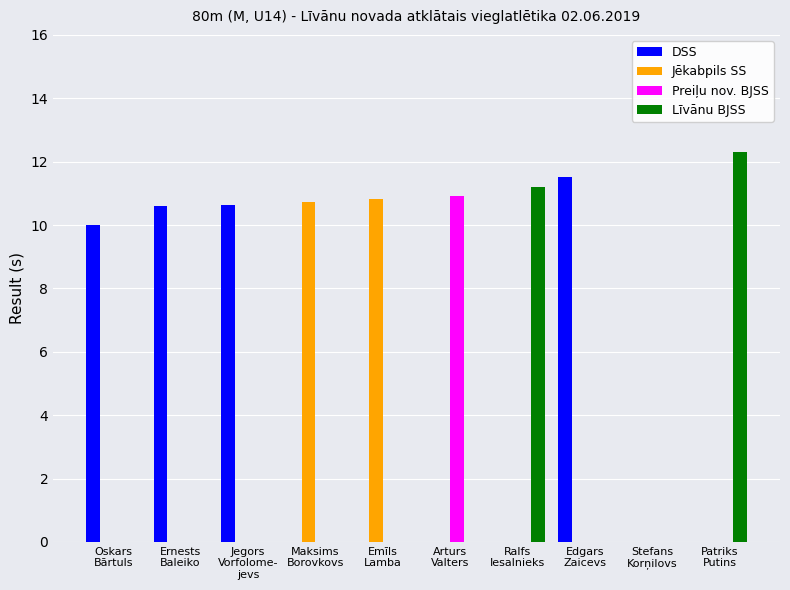

Reading left to right, transcribe all the data shown in this chart.

DSS: Oskars
Bārtuls=10.0	Ernests
Baleiko=10.6	Jegors
Vorfolome-
jevs=10.6	Maksims
Borovkovs=0.0	Emīls
Lamba=0.0	Arturs
Valters=0.0	Ralfs
Iesalnieks=0.0	Edgars
Zaicevs=11.5	Stefans
Korņilovs=0.0	Patriks
Putins=0.0
Jēkabpils SS: Oskars
Bārtuls=0.0	Ernests
Baleiko=0.0	Jegors
Vorfolome-
jevs=0.0	Maksims
Borovkovs=10.7	Emīls
Lamba=10.8	Arturs
Valters=0.0	Ralfs
Iesalnieks=0.0	Edgars
Zaicevs=0.0	Stefans
Korņilovs=0.0	Patriks
Putins=0.0
Preiļu nov. BJSS: Oskars
Bārtuls=0.0	Ernests
Baleiko=0.0	Jegors
Vorfolome-
jevs=0.0	Maksims
Borovkovs=0.0	Emīls
Lamba=0.0	Arturs
Valters=10.9	Ralfs
Iesalnieks=0.0	Edgars
Zaicevs=0.0	Stefans
Korņilovs=0.0	Patriks
Putins=0.0
Līvānu BJSS: Oskars
Bārtuls=0.0	Ernests
Baleiko=0.0	Jegors
Vorfolome-
jevs=0.0	Maksims
Borovkovs=0.0	Emīls
Lamba=0.0	Arturs
Valters=0.0	Ralfs
Iesalnieks=11.2	Edgars
Zaicevs=0.0	Stefans
Korņilovs=0.0	Patriks
Putins=12.3